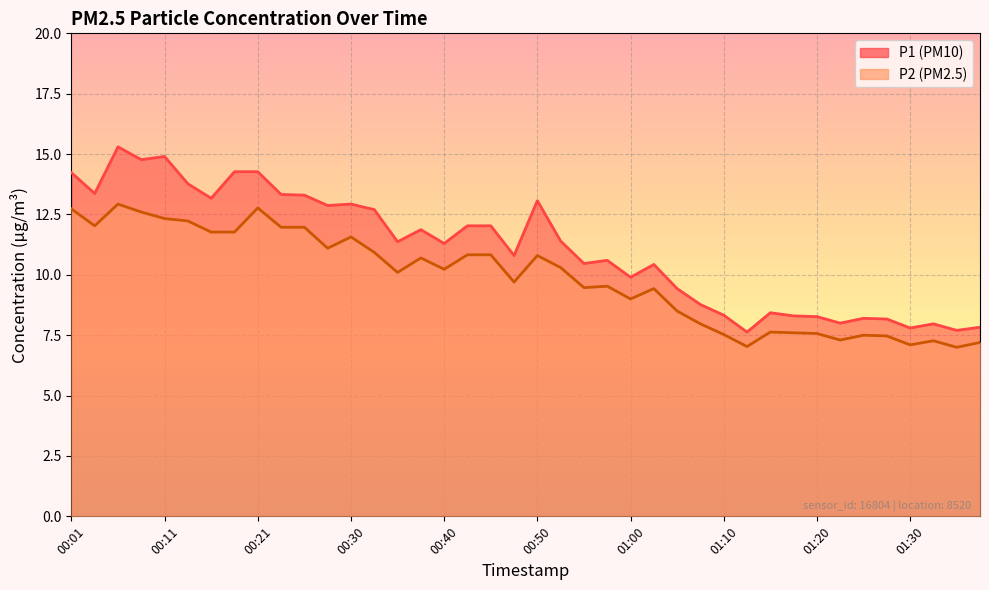

Is it true that P2 equals 10.1 at 01:27?

False